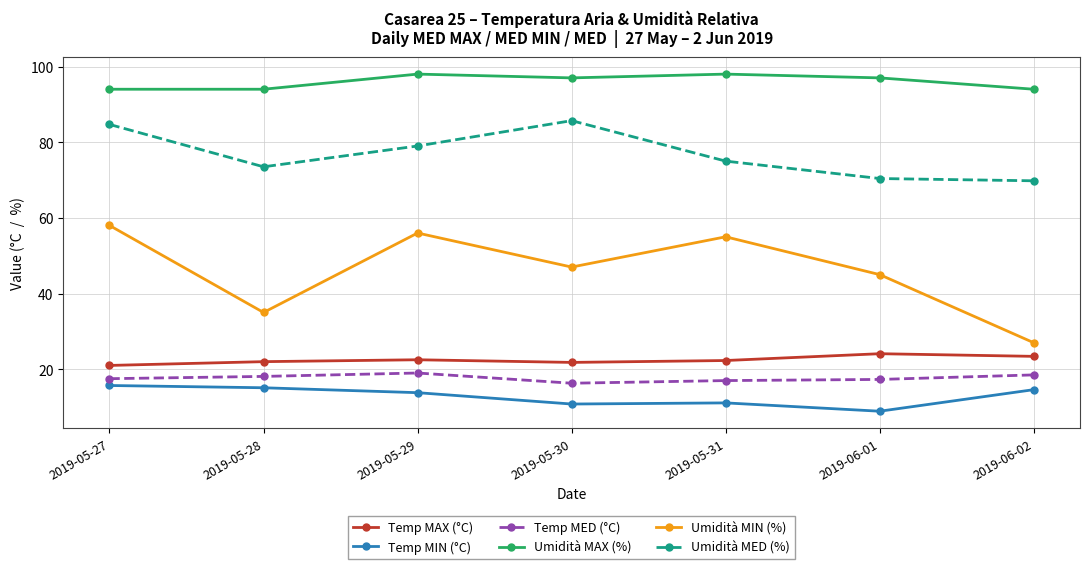

What is the maximum value shown in the chart?

98.0